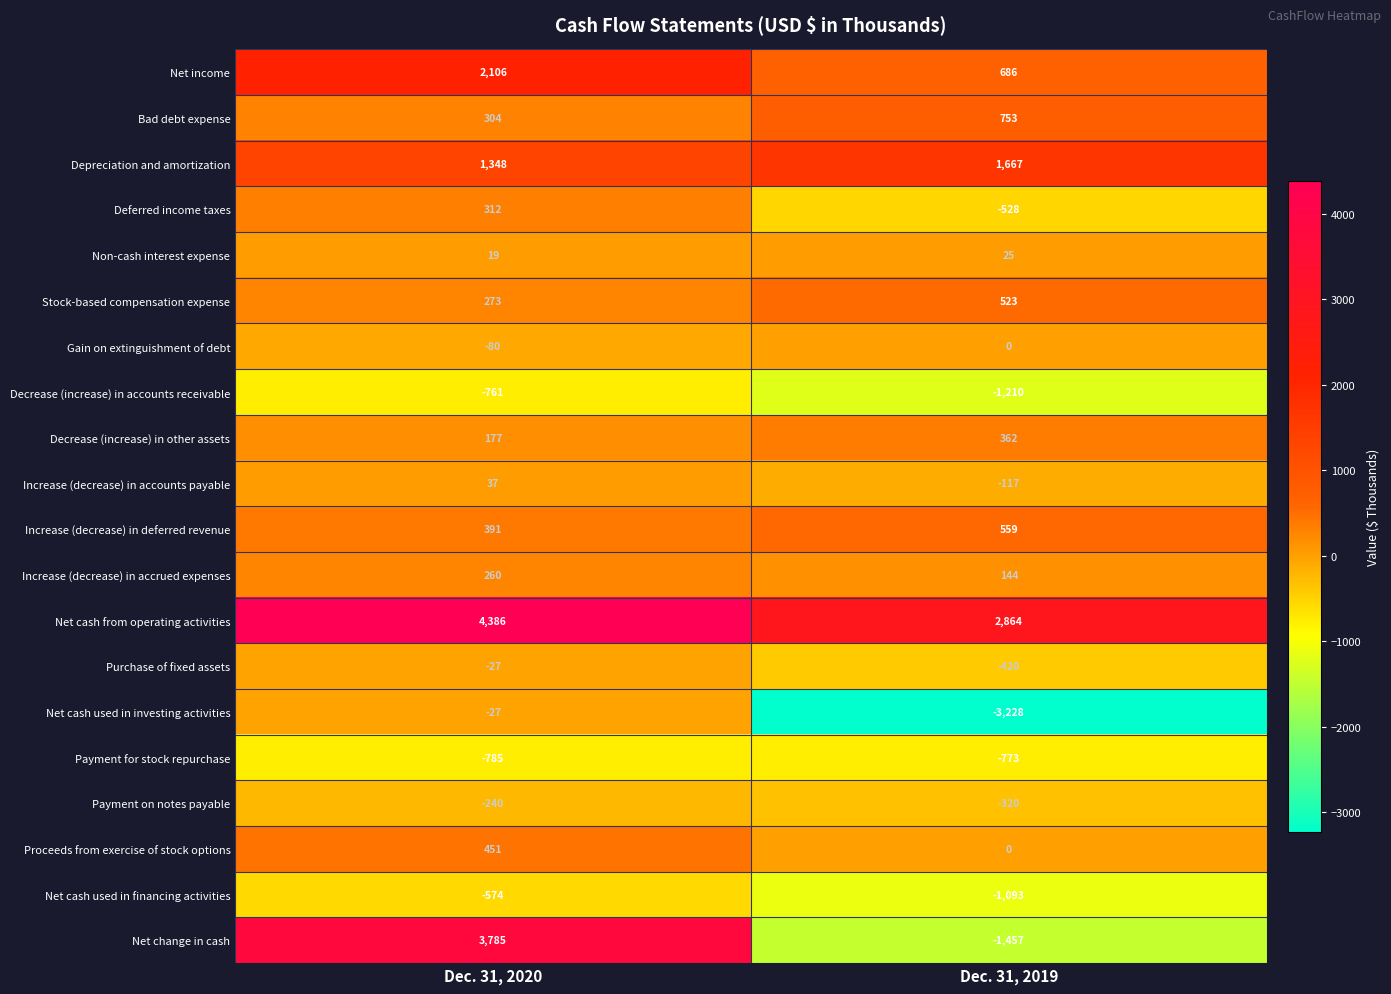

At which category is the sum across all series the highest?

Dec. 31, 2020